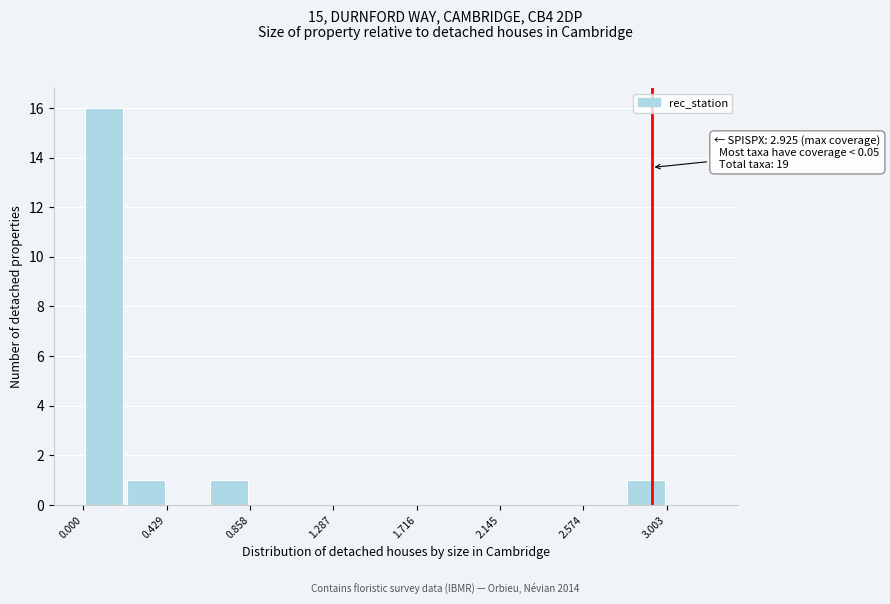

Over which range of the x-axis is the bar tallest?

0.00 to 0.20